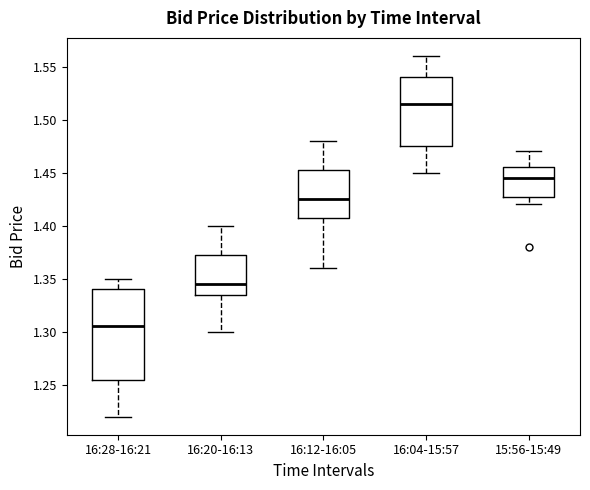

Reading left to right, transcribe this box plot: for each box, give where its median line is, the range the box spans, and where its two whiskers end, as read against the y-axis. The values are not printed on the chart, so give them approximately, as read against the axis.

16:28-16:21: median 1.305, box 1.255 to 1.340, whiskers 1.220 to 1.350
16:20-16:13: median 1.345, box 1.335 to 1.375, whiskers 1.300 to 1.400
16:12-16:05: median 1.425, box 1.410 to 1.455, whiskers 1.360 to 1.480
16:04-15:57: median 1.515, box 1.475 to 1.540, whiskers 1.450 to 1.560
15:56-15:49: median 1.445, box 1.430 to 1.455, whiskers 1.420 to 1.470